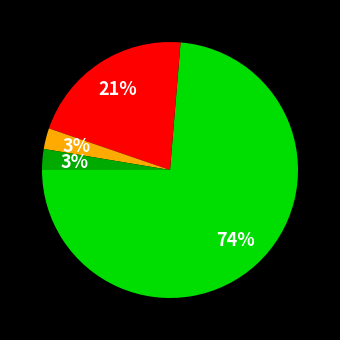

To the nearest percent, what is the average slice percentage?

25%